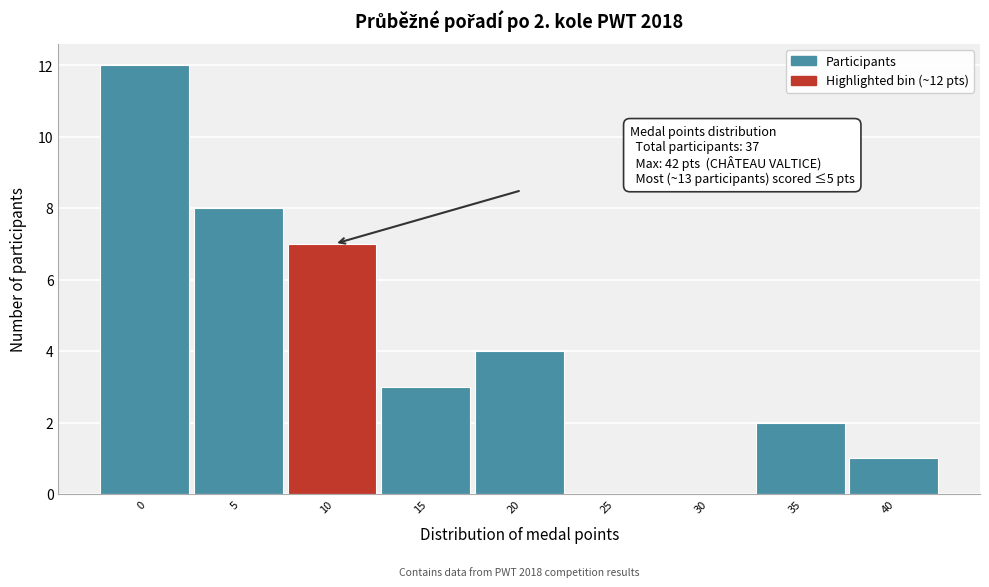

Reading left to right, list all the values displayed in this chart.

0=12	5=8	10=7	15=3	20=4	25=0	30=0	35=2	40=1